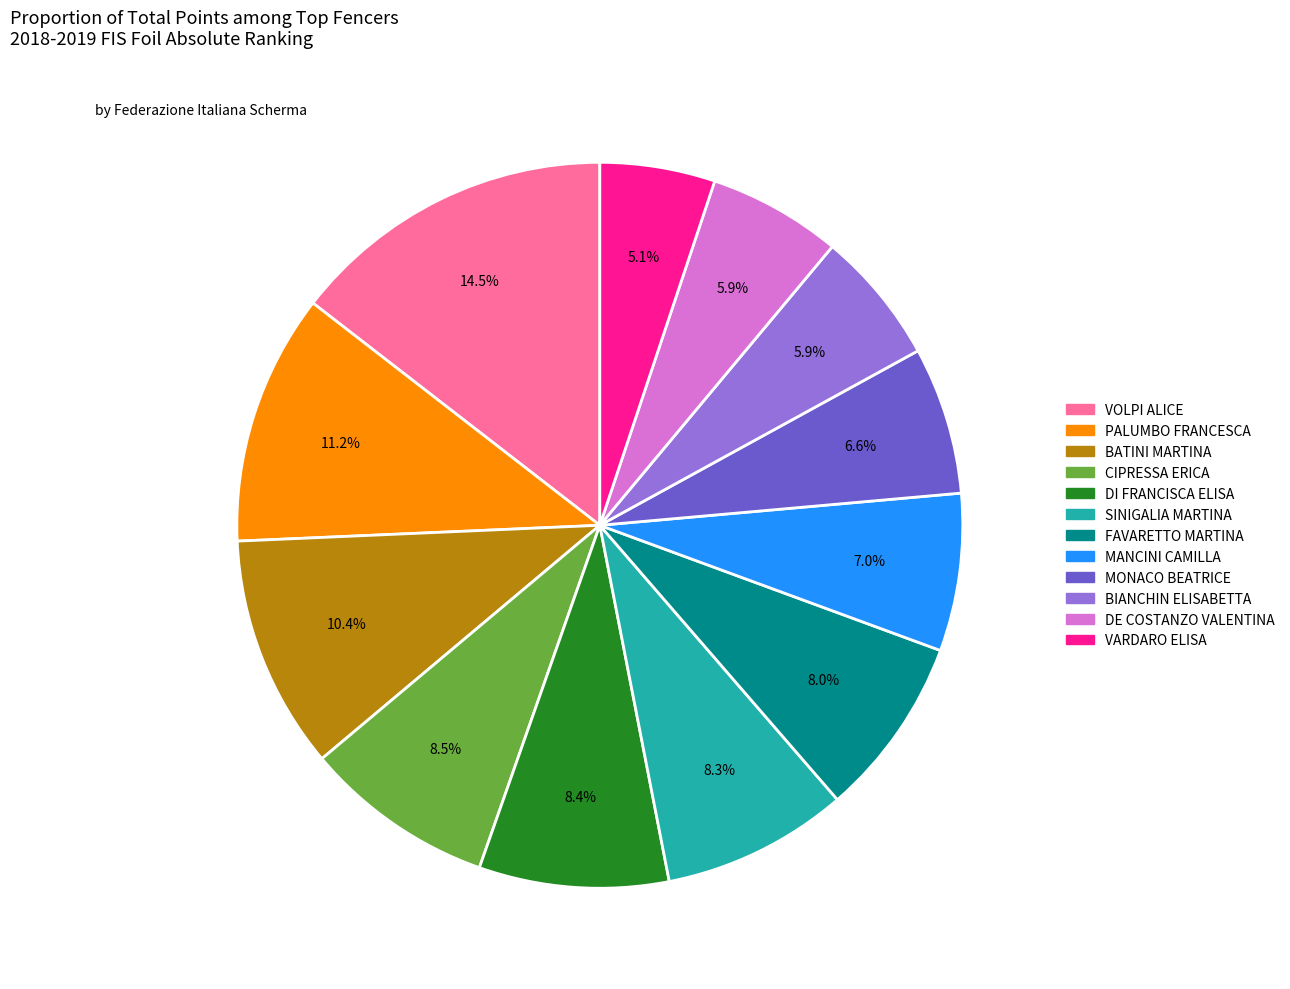

What is the total percentage of BIANCHIN ELISABETTA and SINIGALIA MARTINA?

14.2%